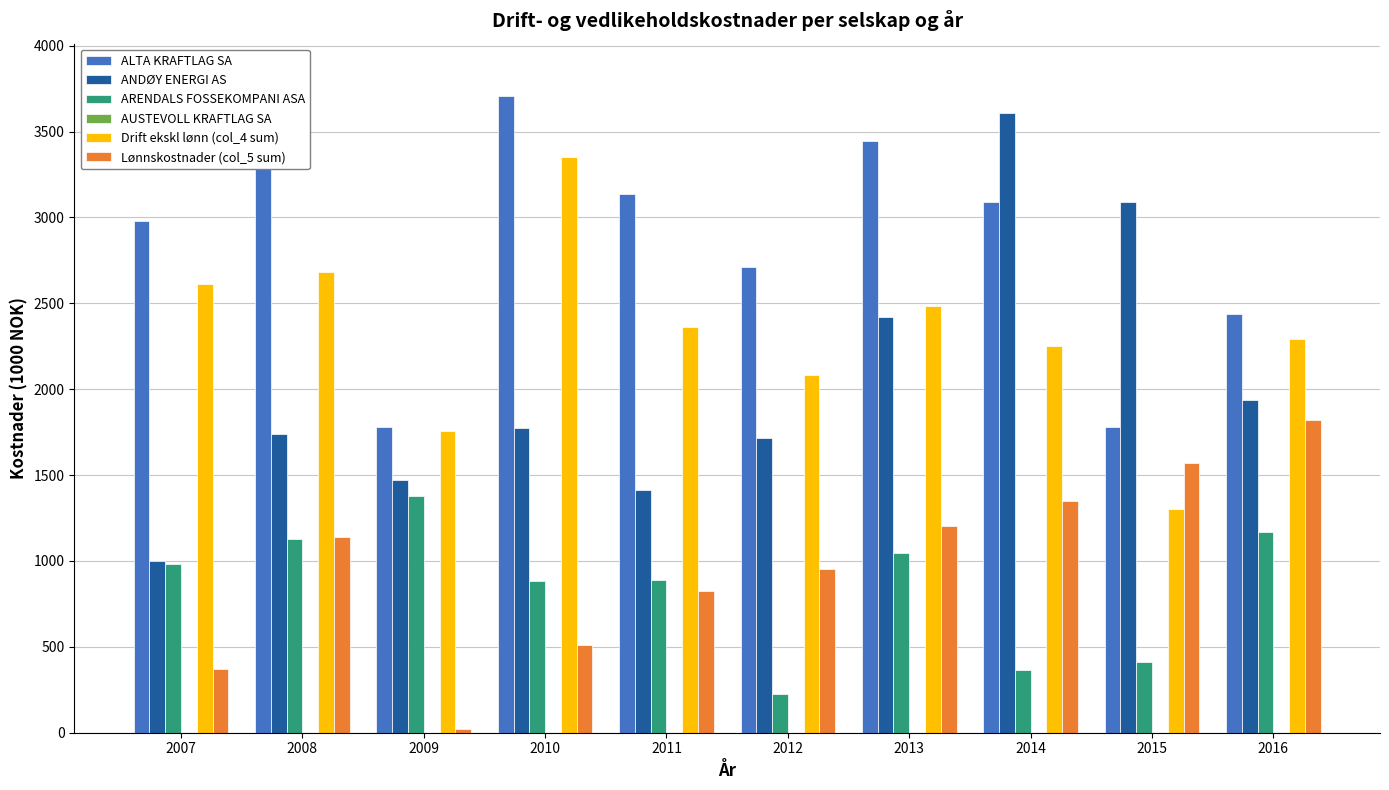

What is the value of the Drift ekskl lønn (col_4 sum) bar at the 3rd from the left?

1757